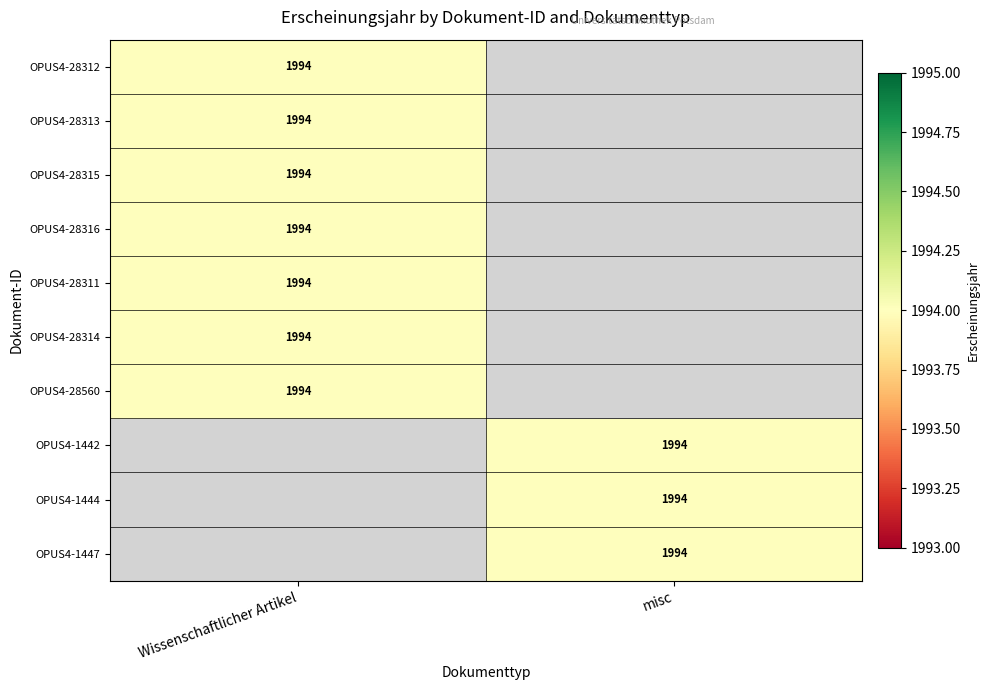

Is it true that OPUS4-28314 equals 1994 at Wissenschaftlicher Artikel?

True